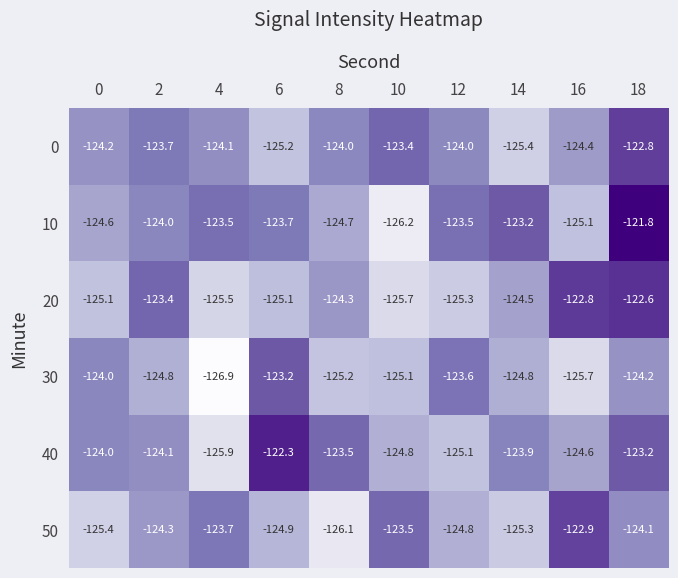

What is the difference between the second highest and minimum values in the 20 series?

2.9